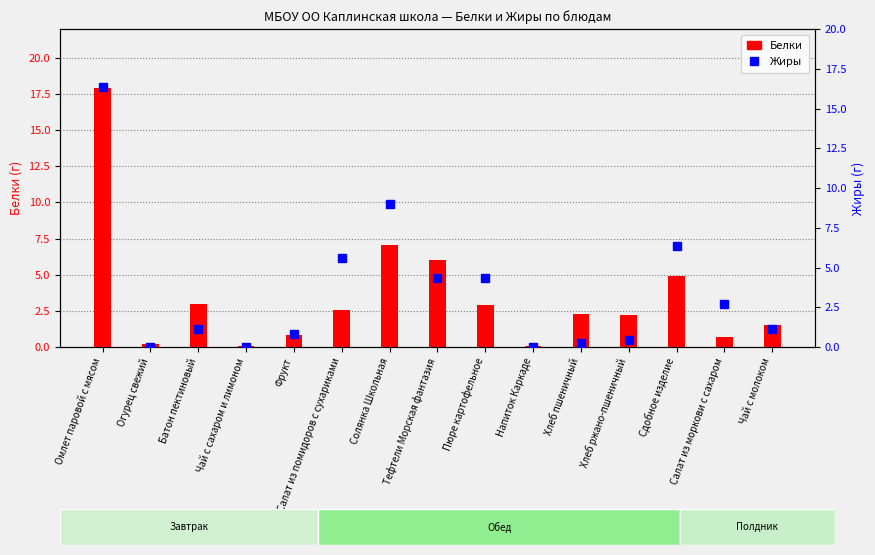

What is the sum of the Белки values at Напиток Каркаде and Сдобное изделие?

4.9